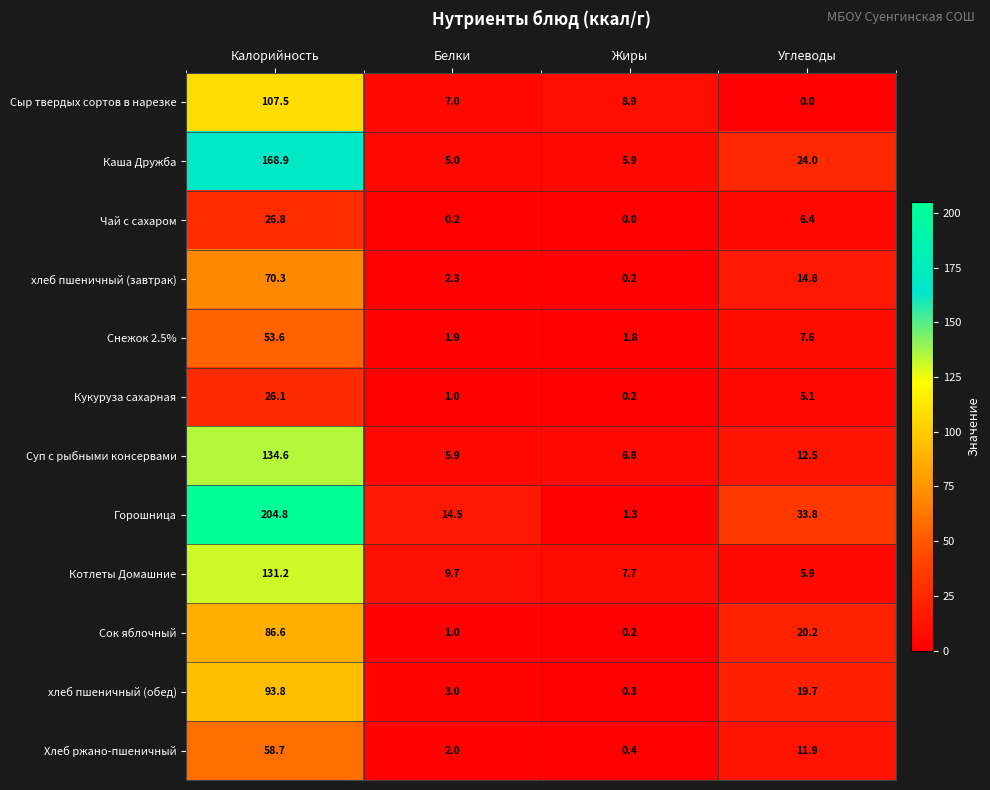

Read the Чай с сахаром value at Калорийность.

26.8